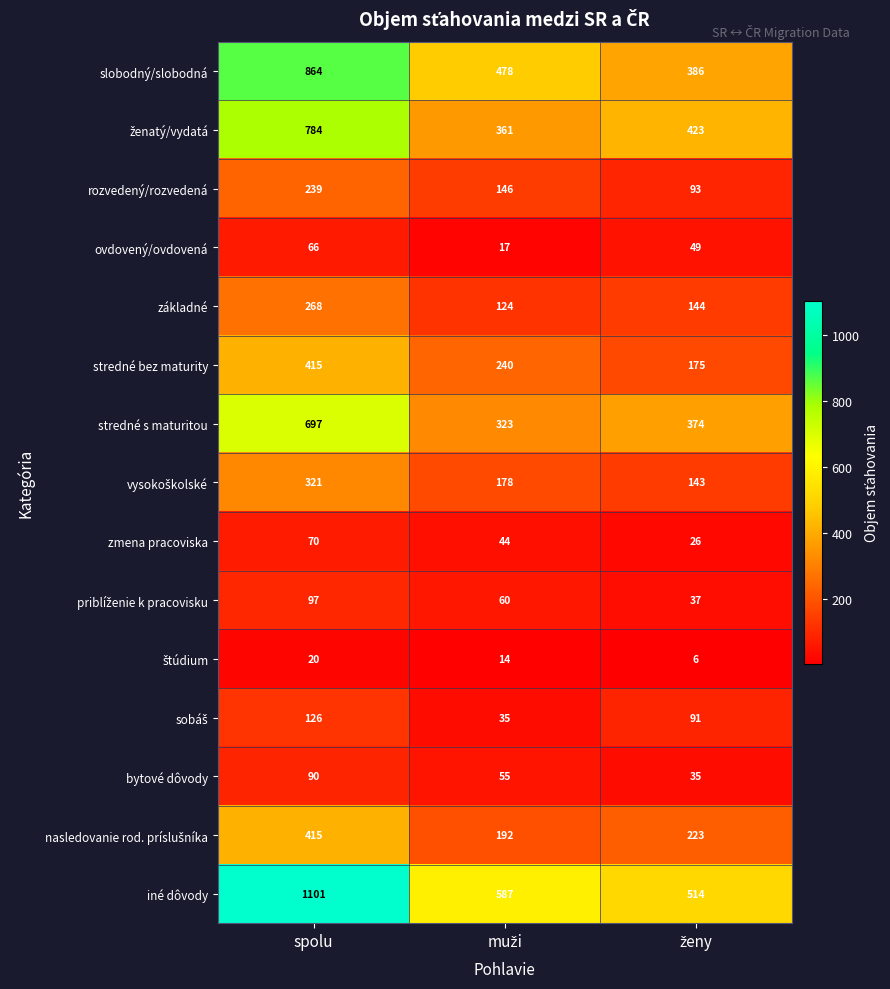

Is it true that iné dôvody equals 1101 at spolu?

True